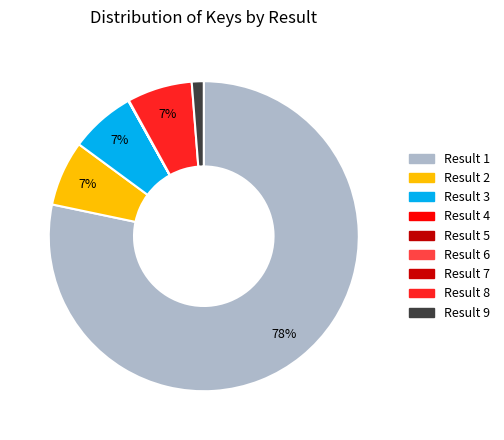

Count the number of slices in the pie.

9